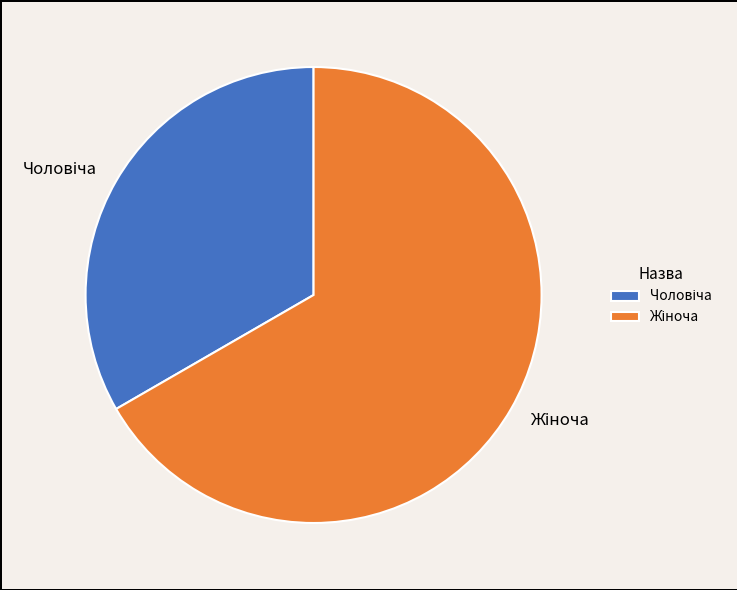

Does any single category account for the majority?

Yes